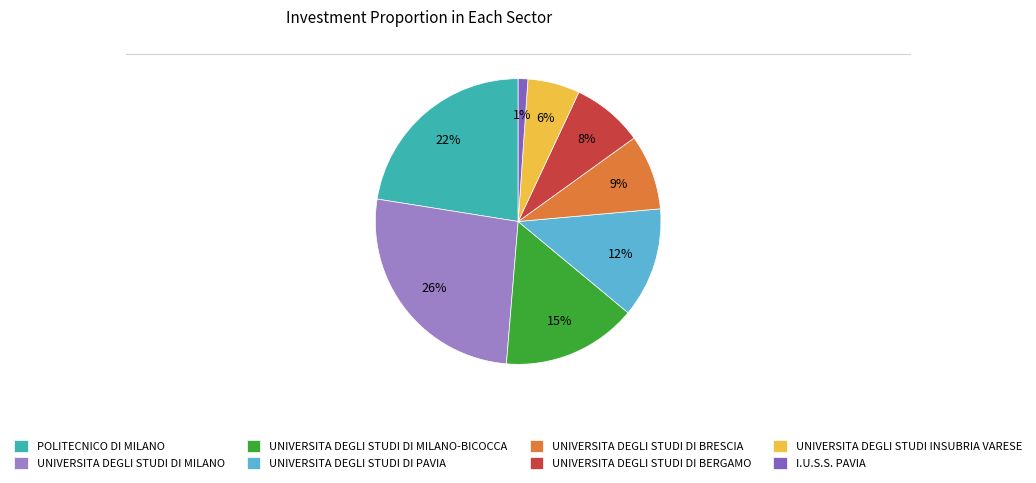

What is the largest slice in the pie chart?

UNIVERSITA DEGLI STUDI DI MILANO